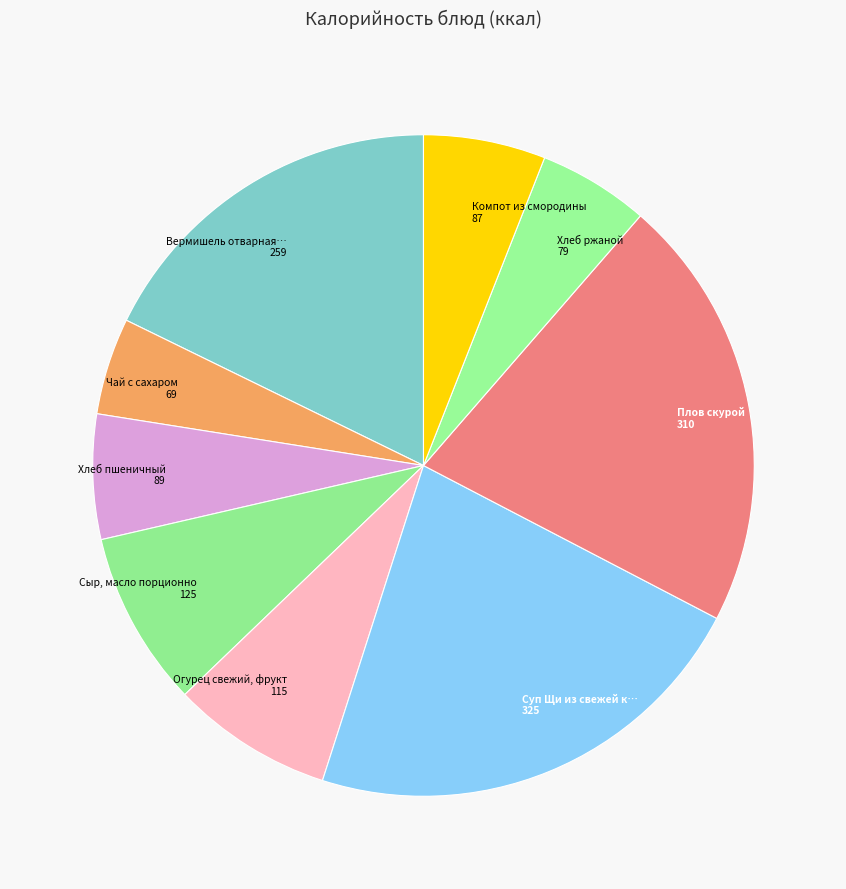

How many slices are in this pie chart?

9